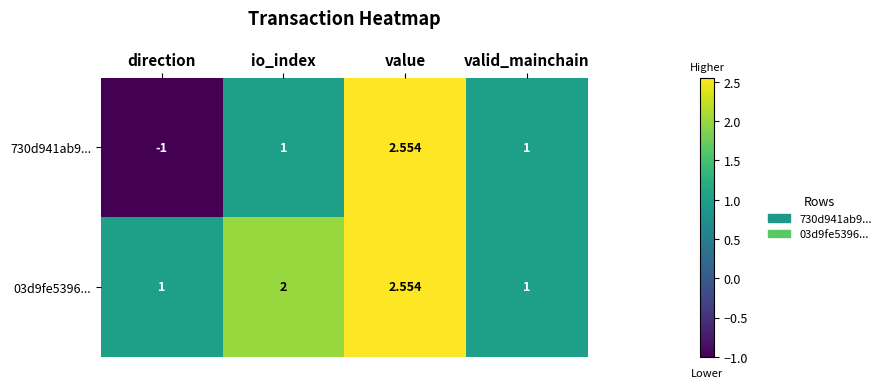

At which category is the sum across all series the highest?

value